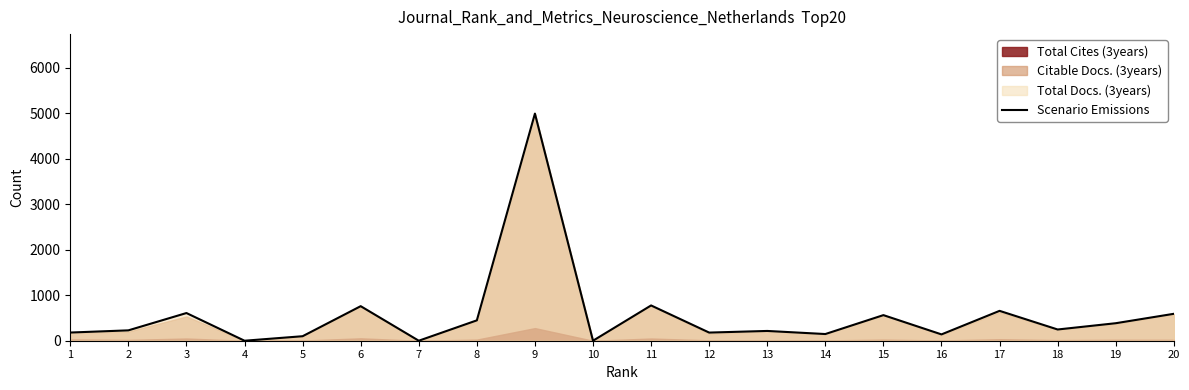

What is the change in value from 5 to 16?

+40